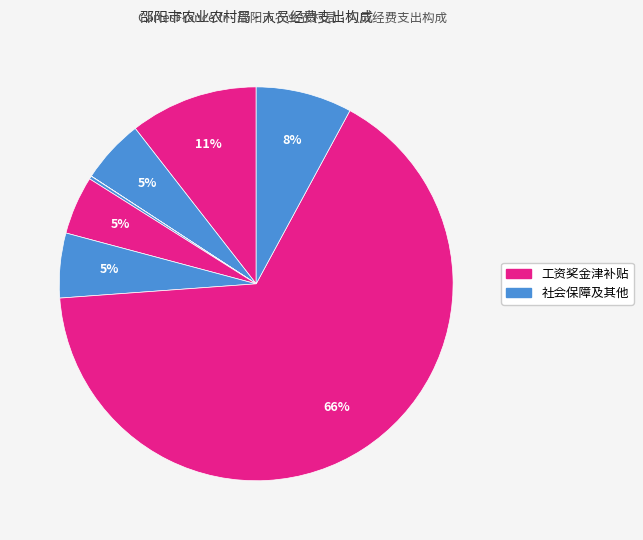

Count the number of slices in the pie.

8